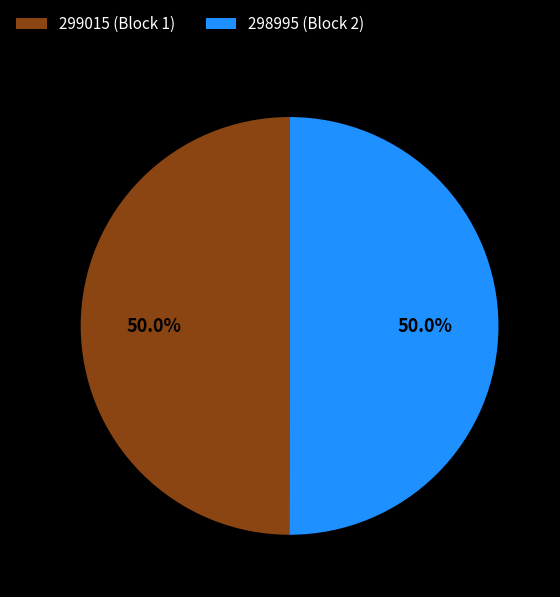

True or false: 299015 accounts for 12% of the total.

False